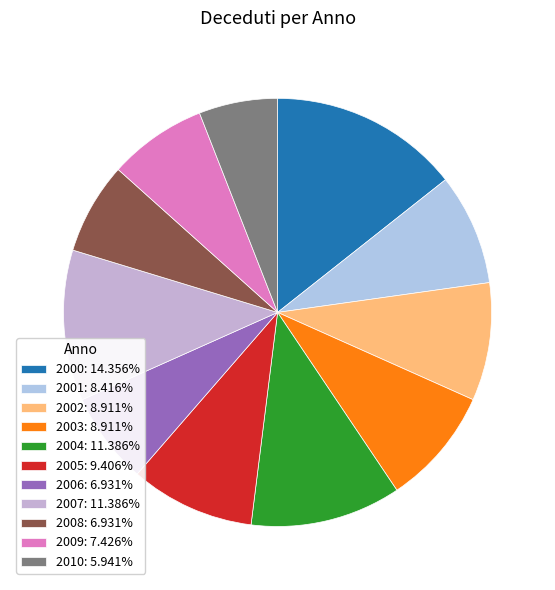

Between 2007 and 2006, which is larger?

2007